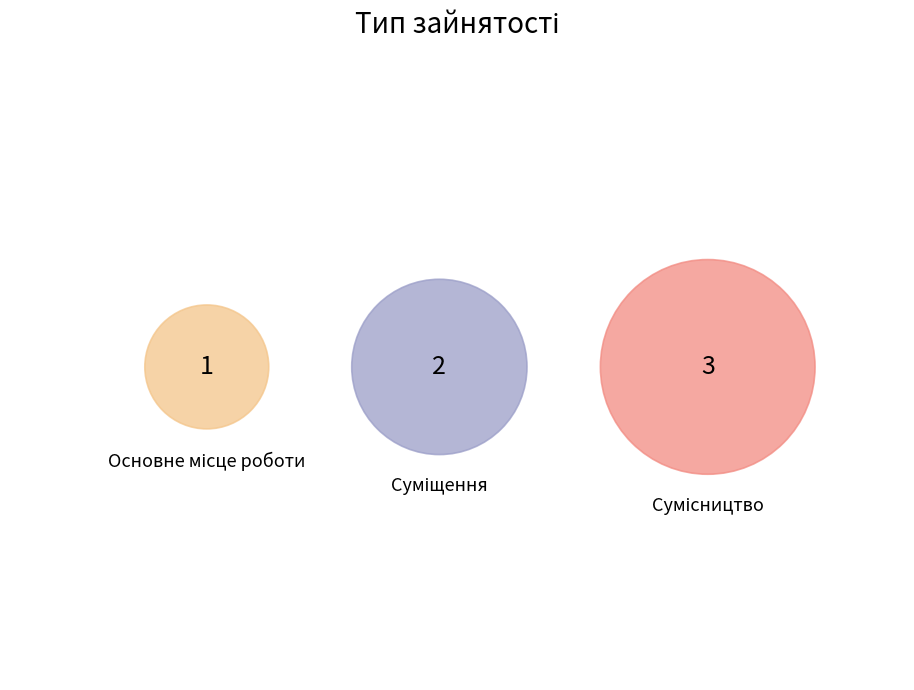

True or false: Суміщення accounts for 33% of the total.

True